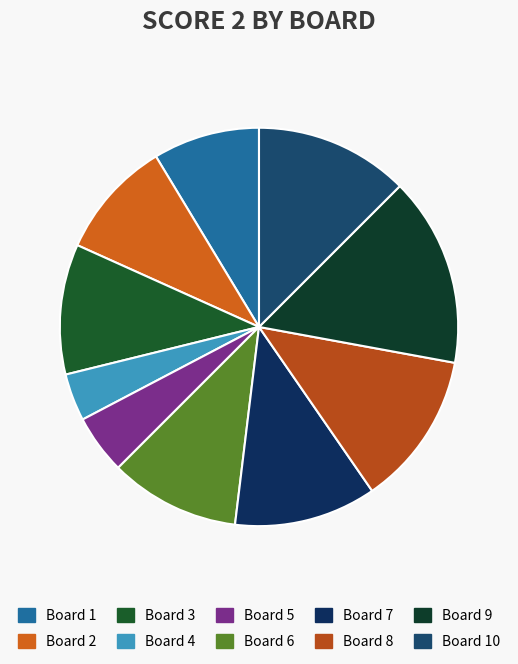

Is there any slice that represents more than half of the pie?

No